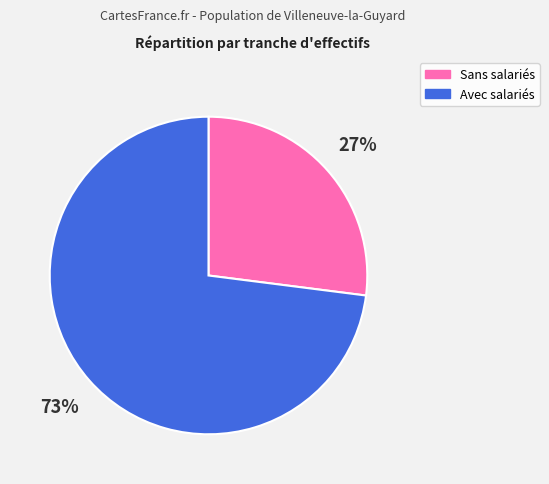

Is there a majority slice in this chart?

Yes